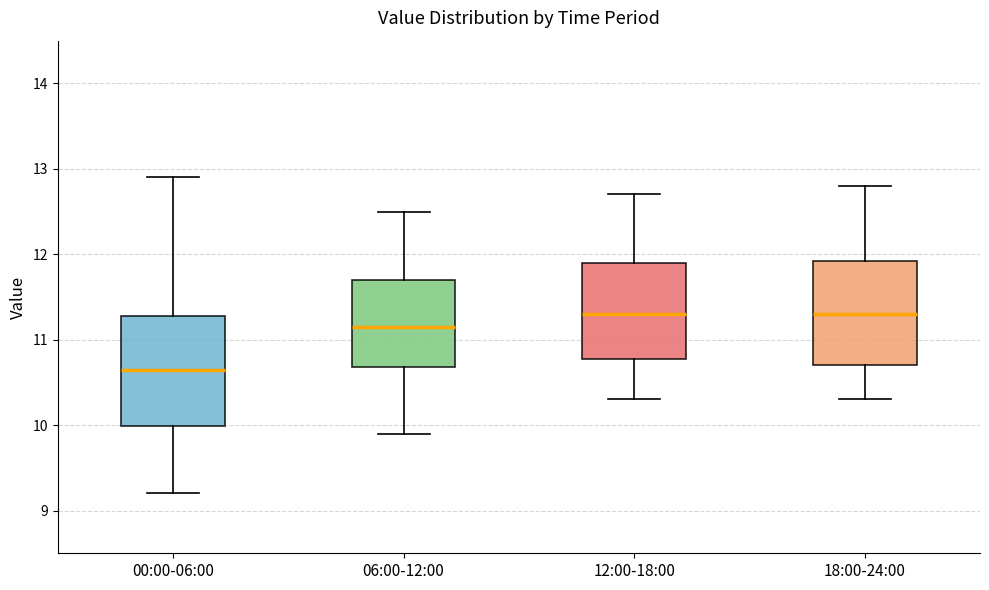

Reading left to right, read every box against the y-axis: the position of its median line, the range the box covers, and the ends of its whiskers. The values are not printed on the chart, so give them approximately, as read against the axis.

00:00-06:00: median 10.7, box 10.0 to 11.3, whiskers 9.2 to 12.9
06:00-12:00: median 11.2, box 10.7 to 11.7, whiskers 9.9 to 12.5
12:00-18:00: median 11.3, box 10.8 to 11.9, whiskers 10.3 to 12.7
18:00-24:00: median 11.3, box 10.7 to 11.9, whiskers 10.3 to 12.8